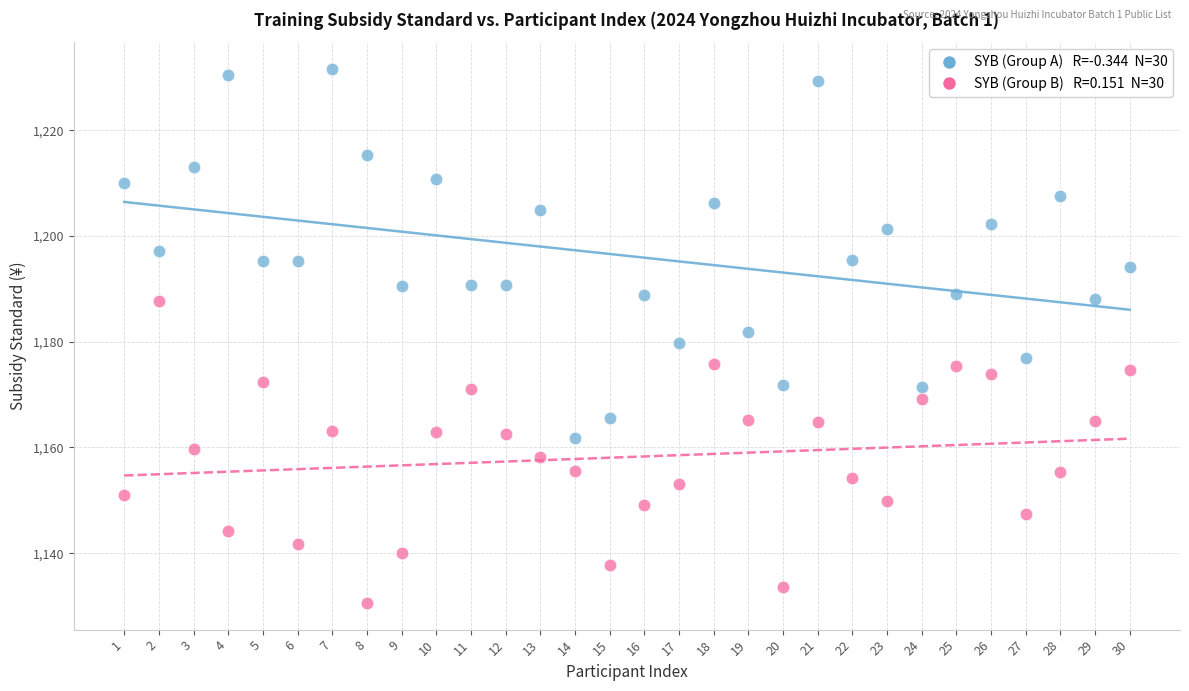

Across all data points, what is the range of X values (max minus min)?

29.0